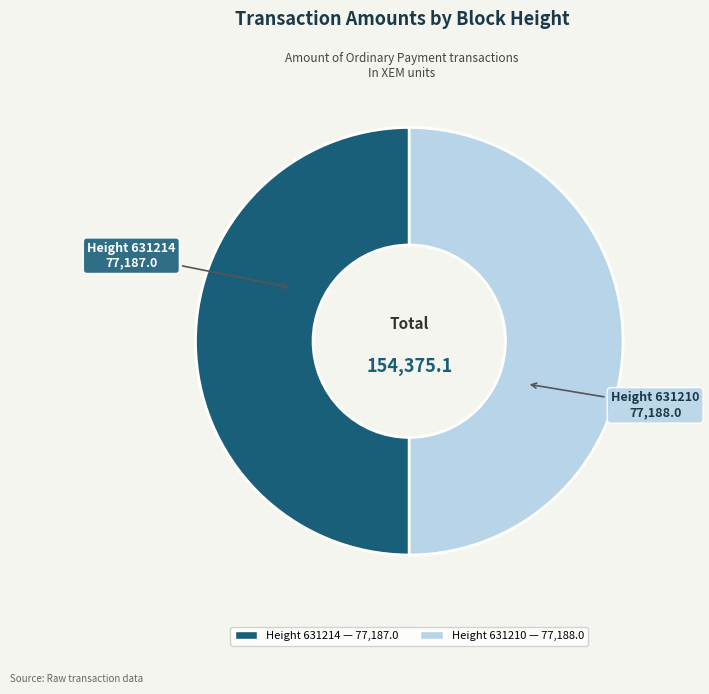

Count the number of slices in the pie.

2